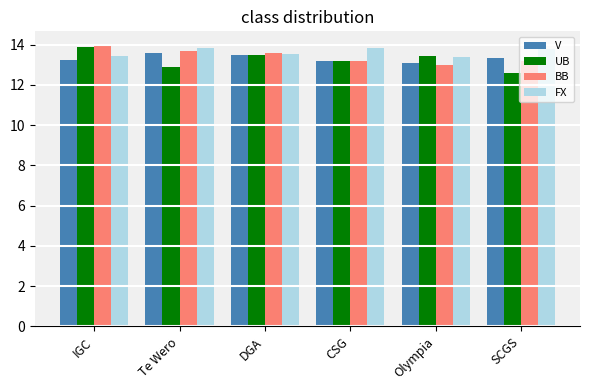

Does the chart contain any negative values?

No